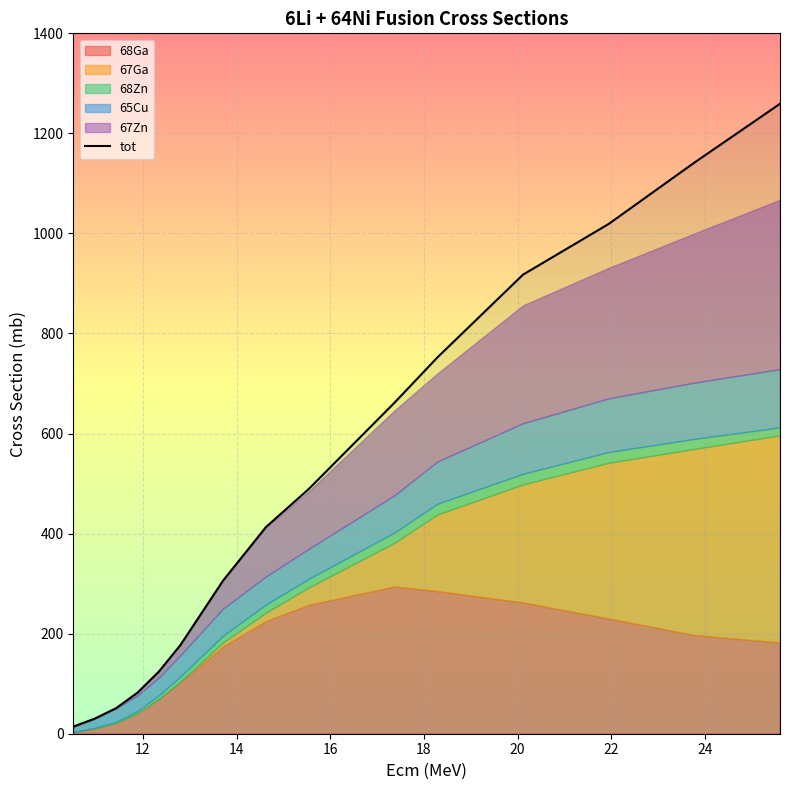

Is it true that the value at 14 is 665.8?

False